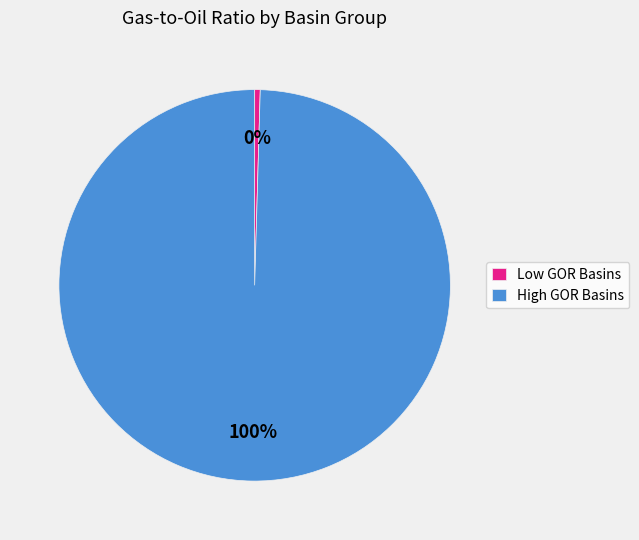

Is Low GOR Basins the majority of the pie?

No